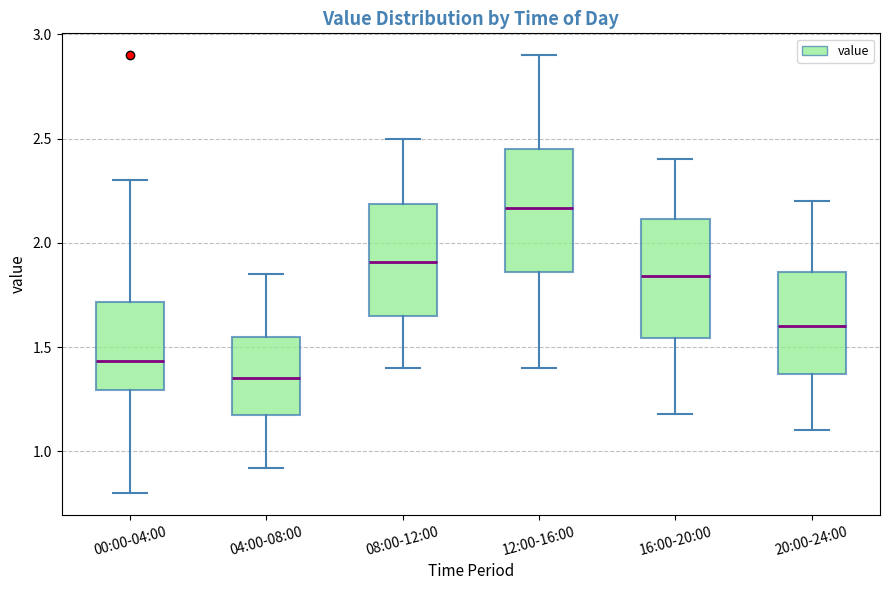

Where does the median line of the box for 16:00-20:00 sit on the y-axis? The values are not printed on the chart, so give them approximately, as read against the axis.

1.85